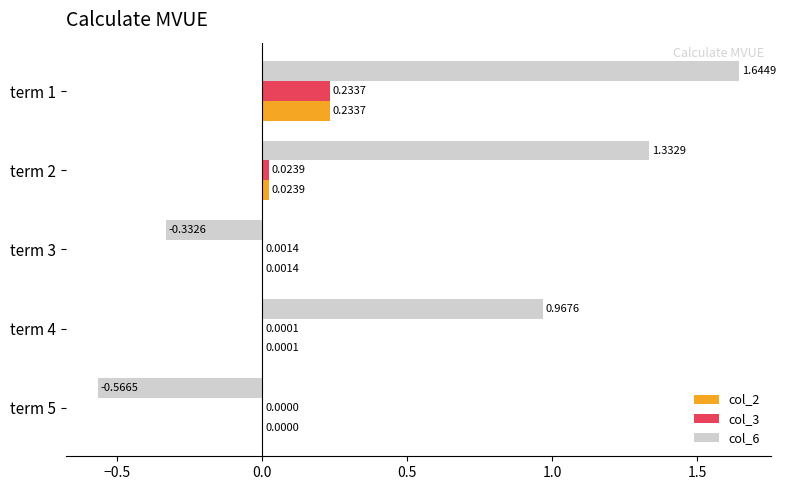

Which series has the largest total across all categories?

col_6